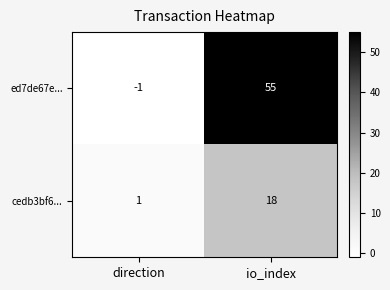

The cedb3bf6... series shows 0 at direction. True or false?

False